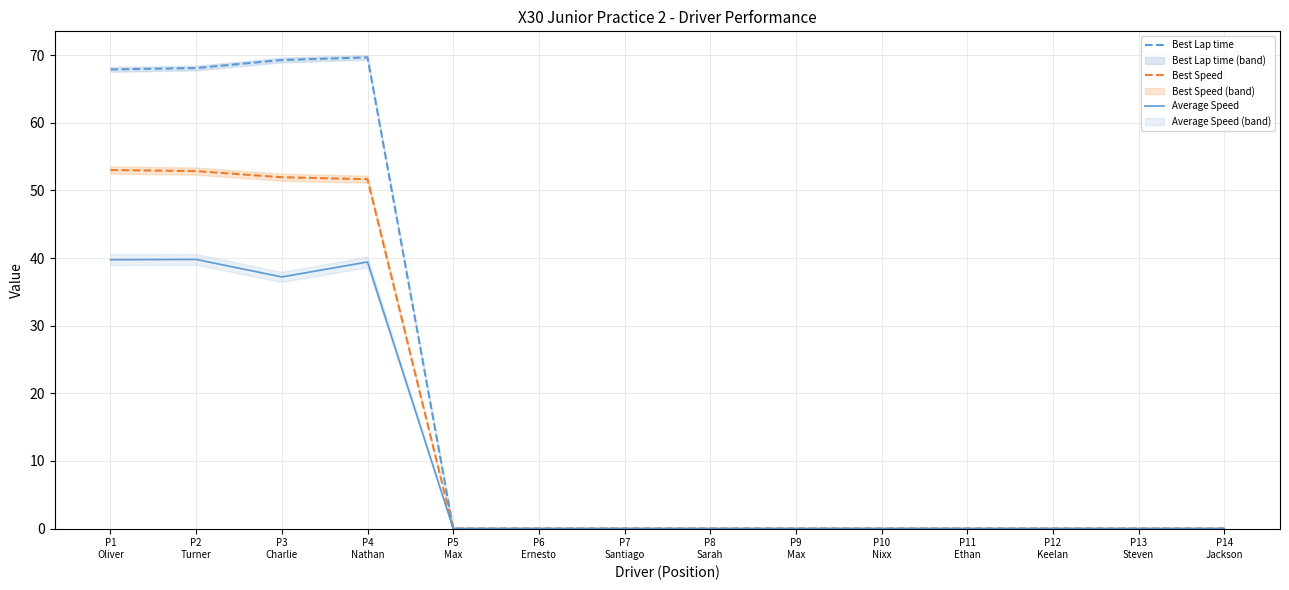

What is the sum of the Best Speed values at P4
Nathan and P6
Ernesto?

51.7